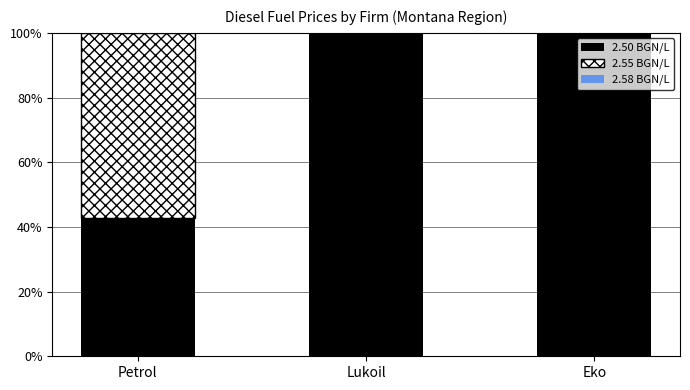

What is the sum of the 2.50 BGN/L values at Lukoil and Eko?

200.0